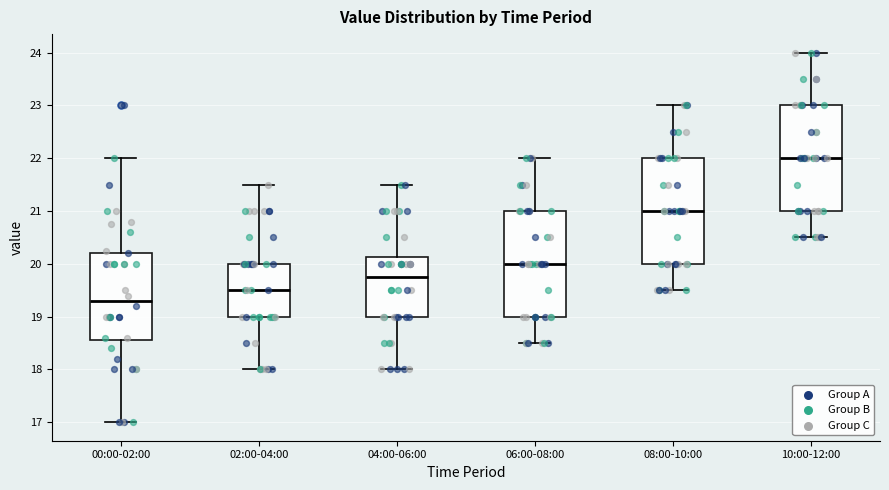

Reading left to right, read every box against the y-axis: the position of its median line, the range the box covers, and the ends of its whiskers. The values are not printed on the chart, so give them approximately, as read against the axis.

00:00-02:00: median 19.3, box 18.6 to 20.2, whiskers 17.0 to 22.0
02:00-04:00: median 19.5, box 19.0 to 20.0, whiskers 18.0 to 21.5
04:00-06:00: median 19.8, box 19.0 to 20.1, whiskers 18.0 to 21.5
06:00-08:00: median 20.0, box 19.0 to 21.0, whiskers 18.5 to 22.0
08:00-10:00: median 21.0, box 20.0 to 22.0, whiskers 19.5 to 23.0
10:00-12:00: median 22.0, box 21.0 to 23.0, whiskers 20.5 to 24.0